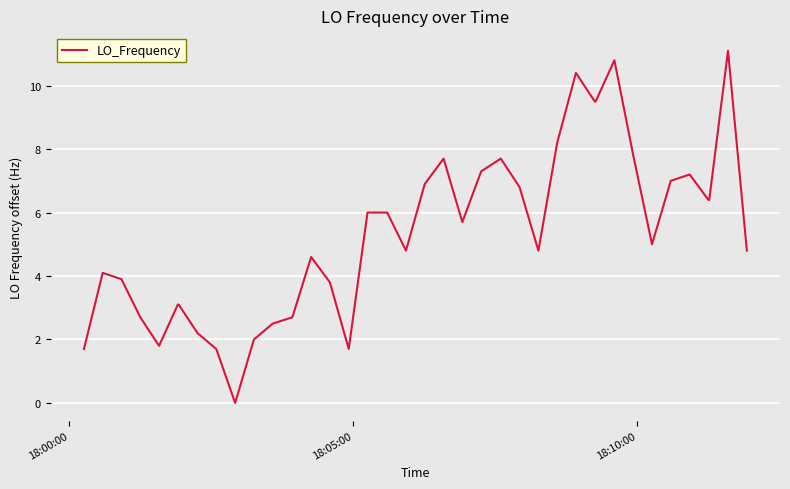

What is the difference between the maximum and minimum values?

11.1